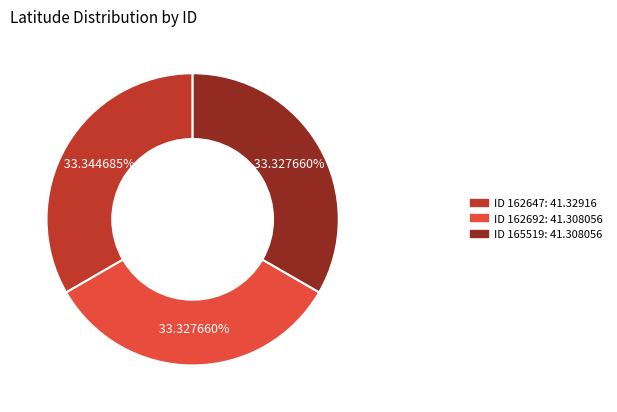

Is there any slice that represents more than half of the pie?

No